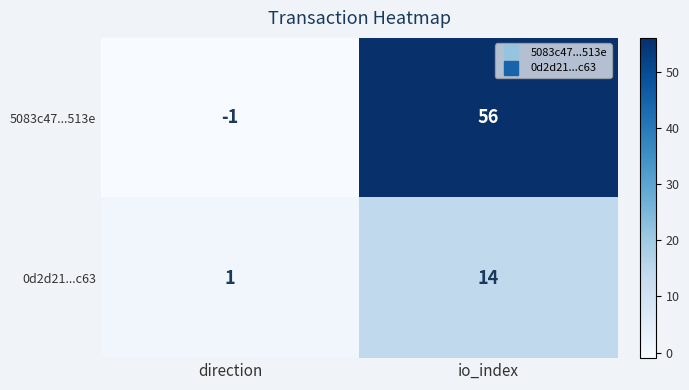

Which series changed the most between direction and io_index?

5083c47...513e